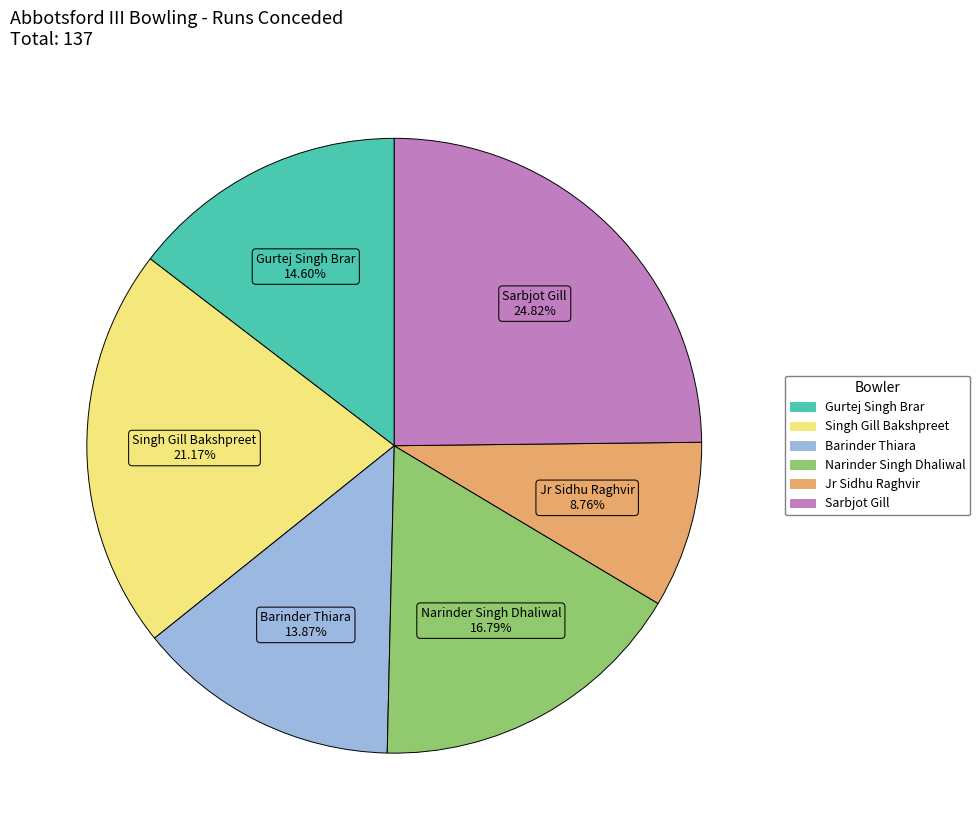

What is the smallest slice in the pie chart?

Jr Sidhu Raghvir